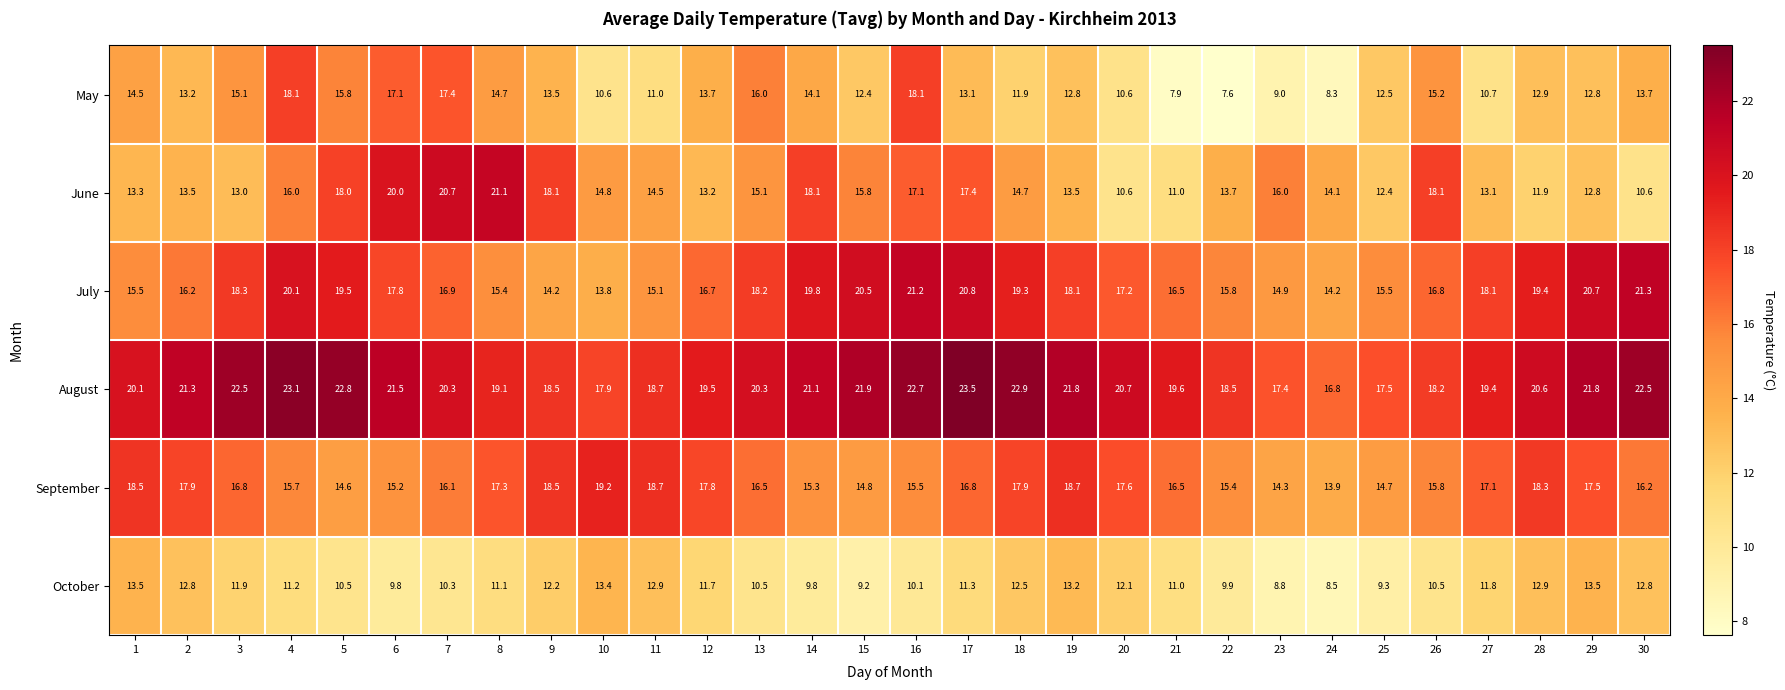

Which series changed the most between 26 and 30?

June